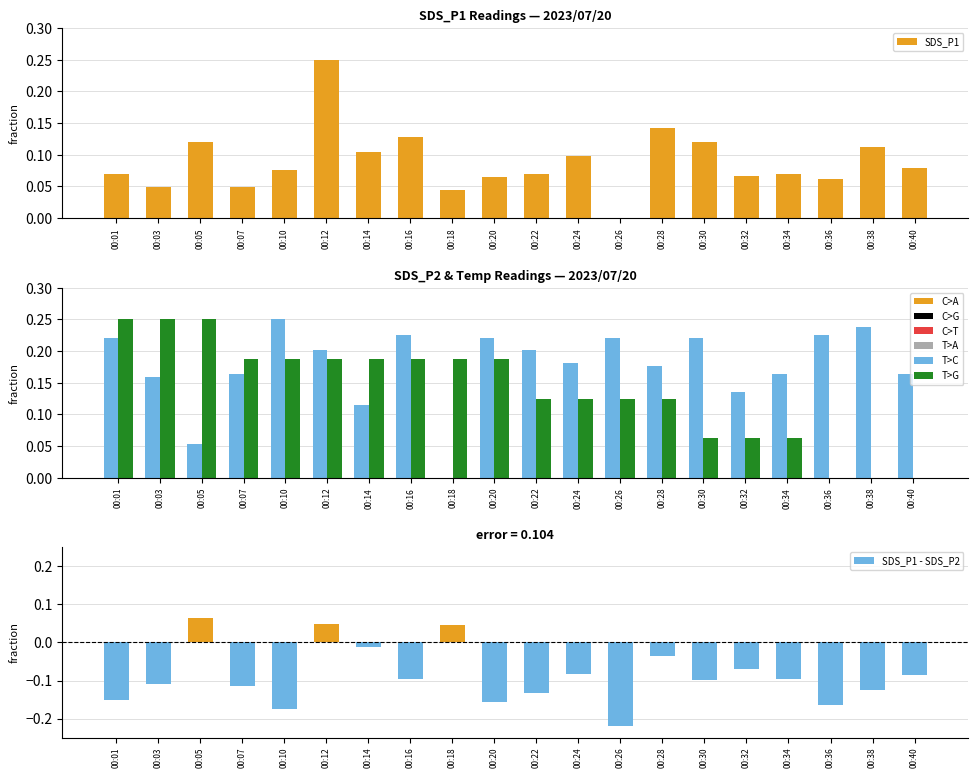

Where is Temp nearest to the value 0?

00:36